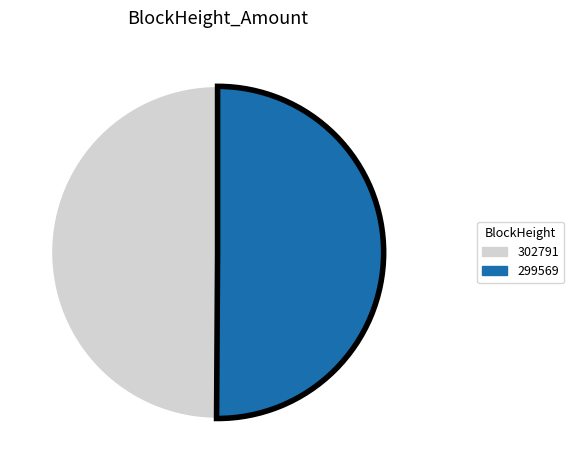

The 302791 slice represents 42% of the pie. True or false?

False